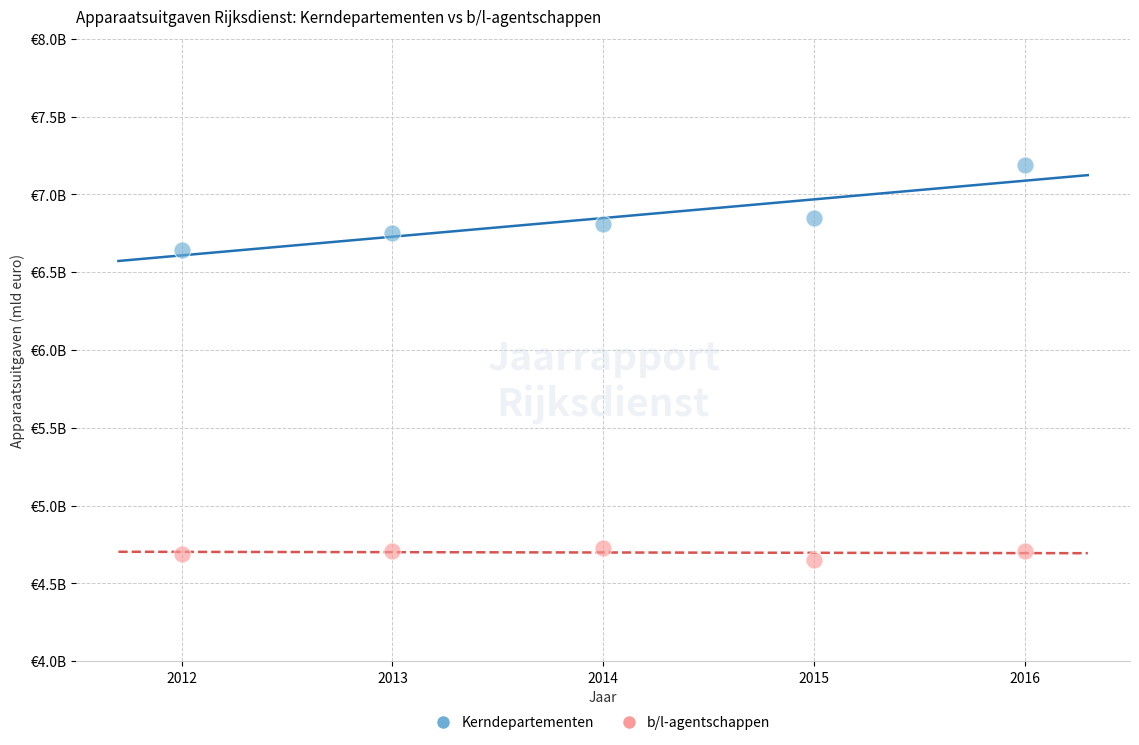

Which series contains the highest Y value?

Kerndepartementen